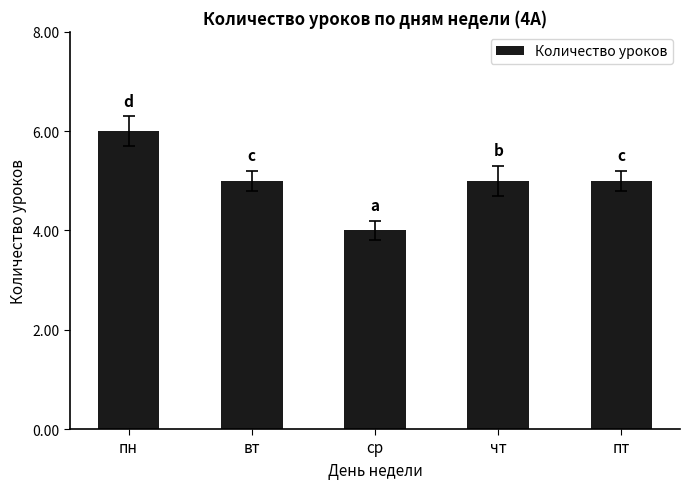

The chart shows a value of 4 at ср. True or false?

True